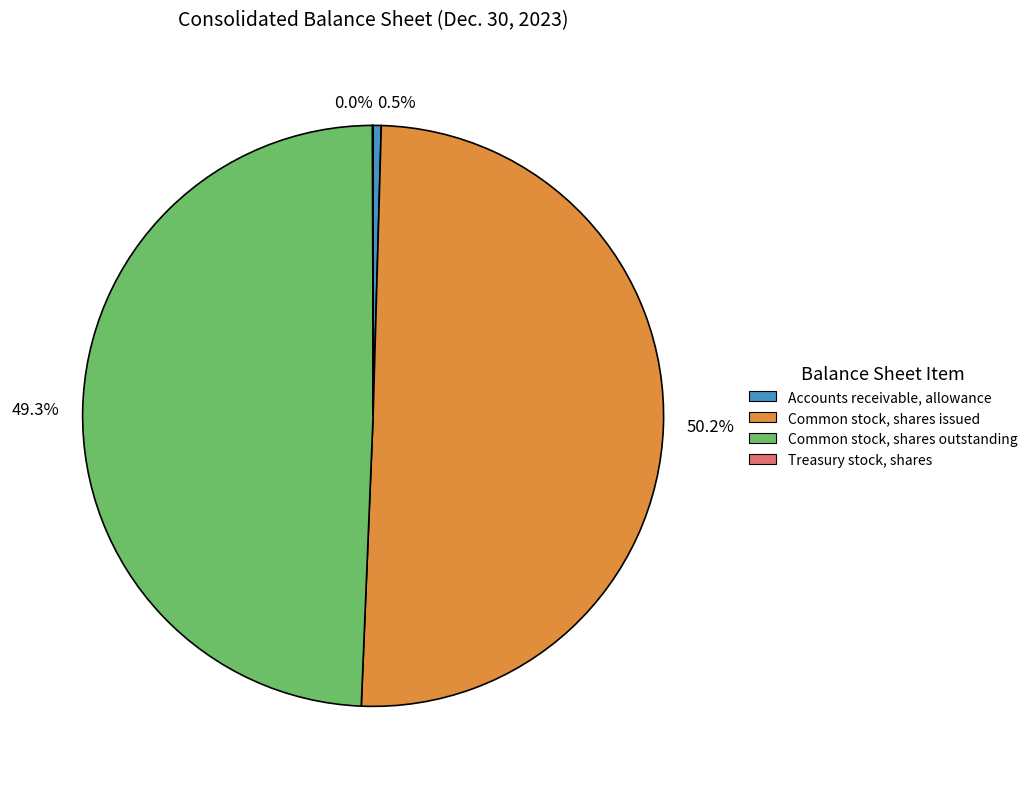

Does Accounts receivable, allowance represent more than half of the total?

No